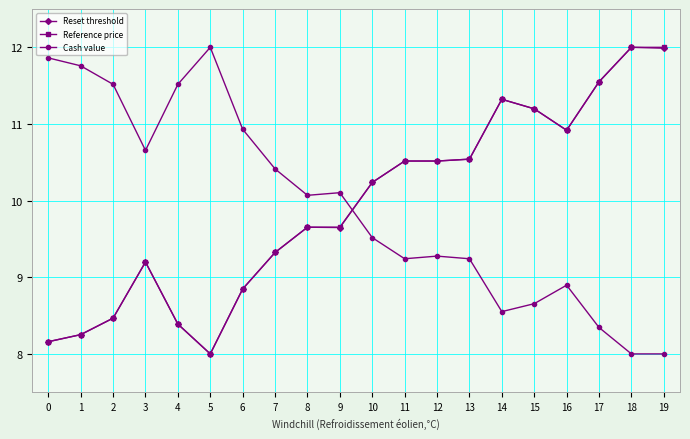

Count the number of categories in the chart.

20